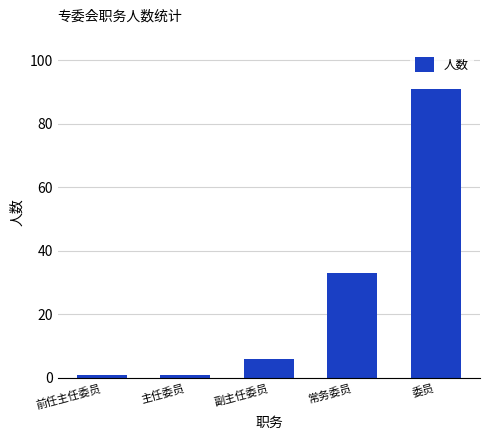

The value at 委员 is 134. True or false?

False